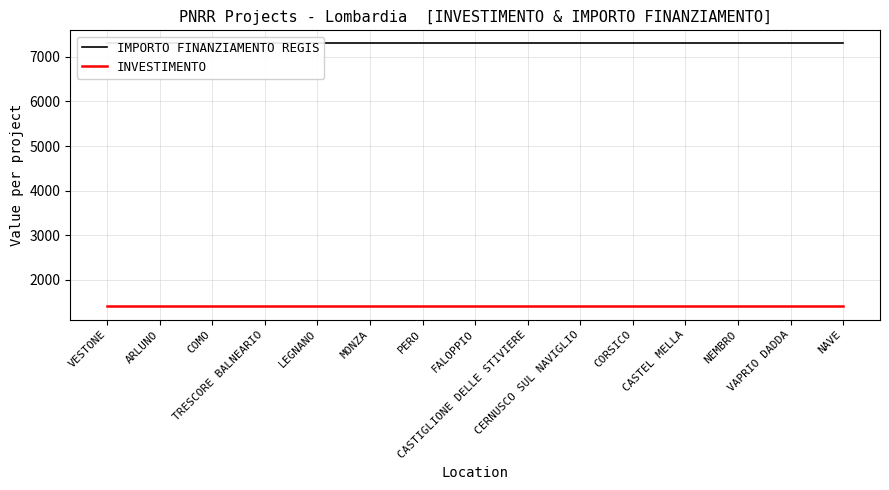

How many lines are shown in the chart?

2